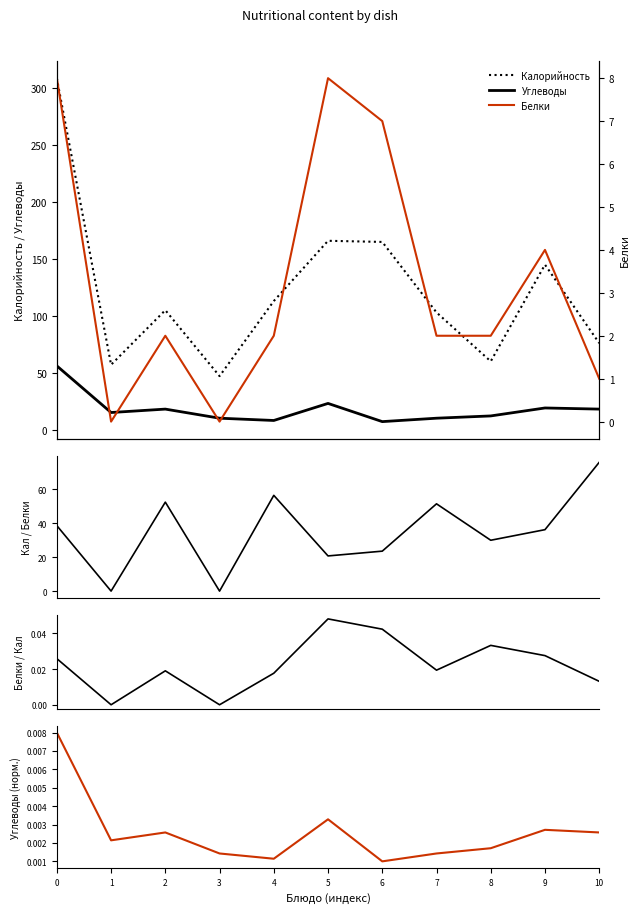

List the series in order of their peak value, lowest first.

Углеводы (норм.), Белки / Кал, Белки, Углеводы, Калорийность / Белки, Калорийность